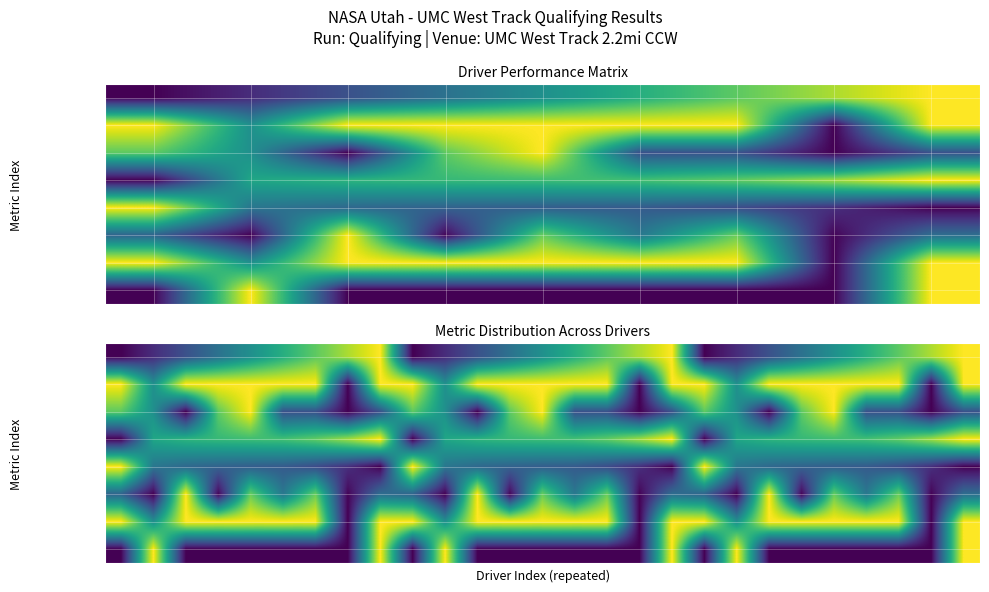

What is the spread (max minus min) of values at 4?

1.0